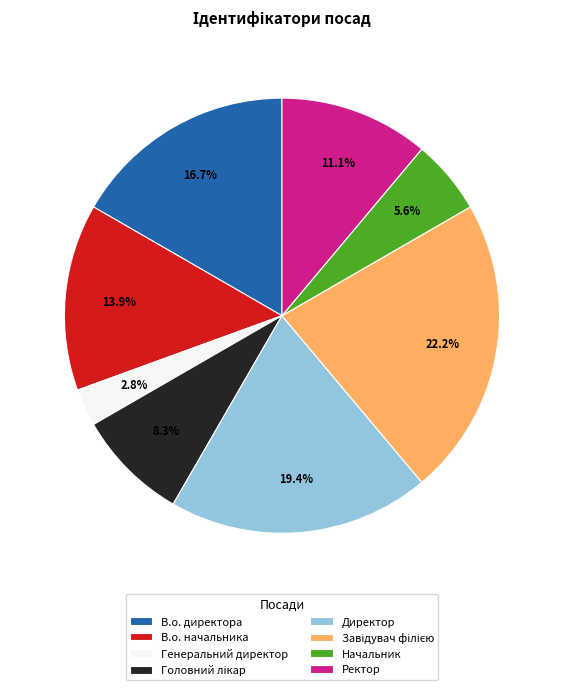

Which slice is the smallest?

Генеральний директор